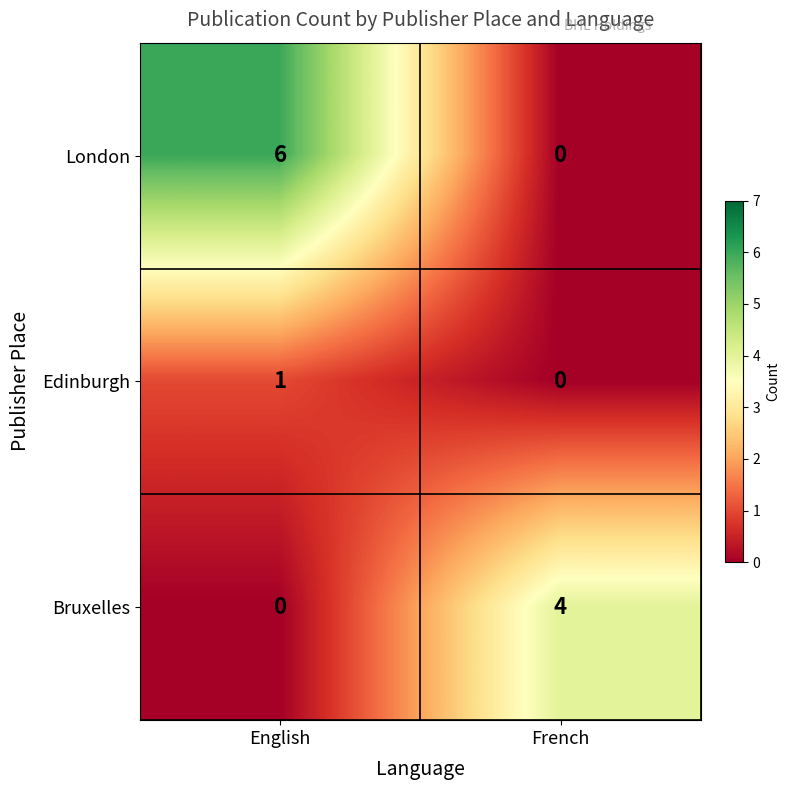

Which category has the highest value in the Edinburgh series?

English